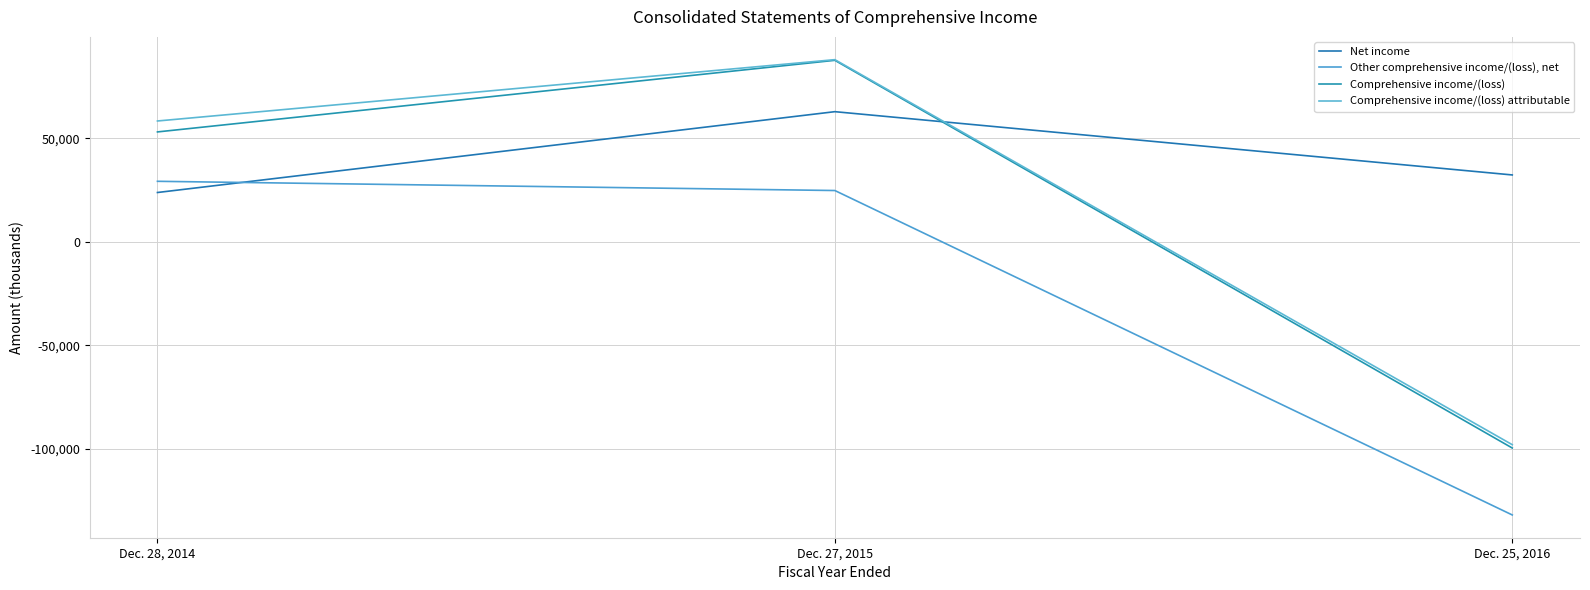

Is this an area chart (filled region under the line)?

No